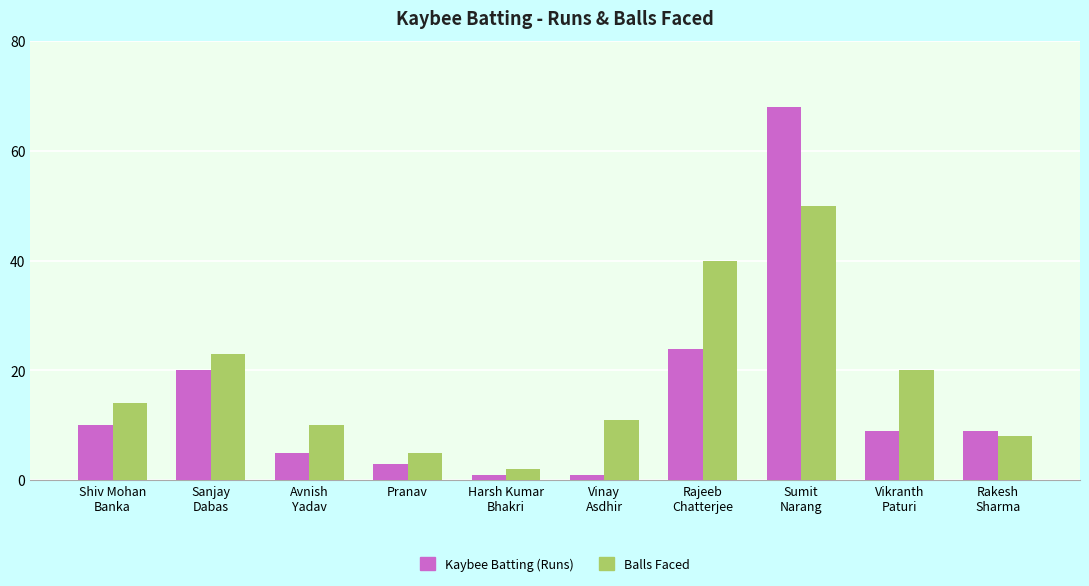

Are the bars horizontal?

No